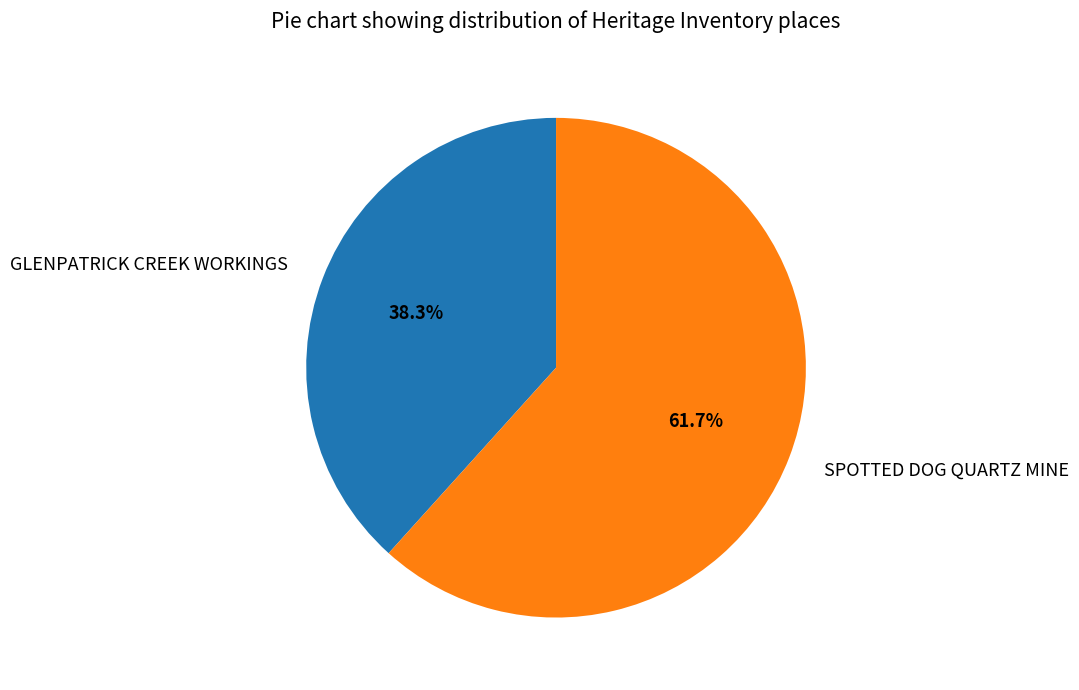

To the nearest percent, what is the difference between the SPOTTED DOG QUARTZ MINE and GLENPATRICK CREEK WORKINGS slice percentages?

23%